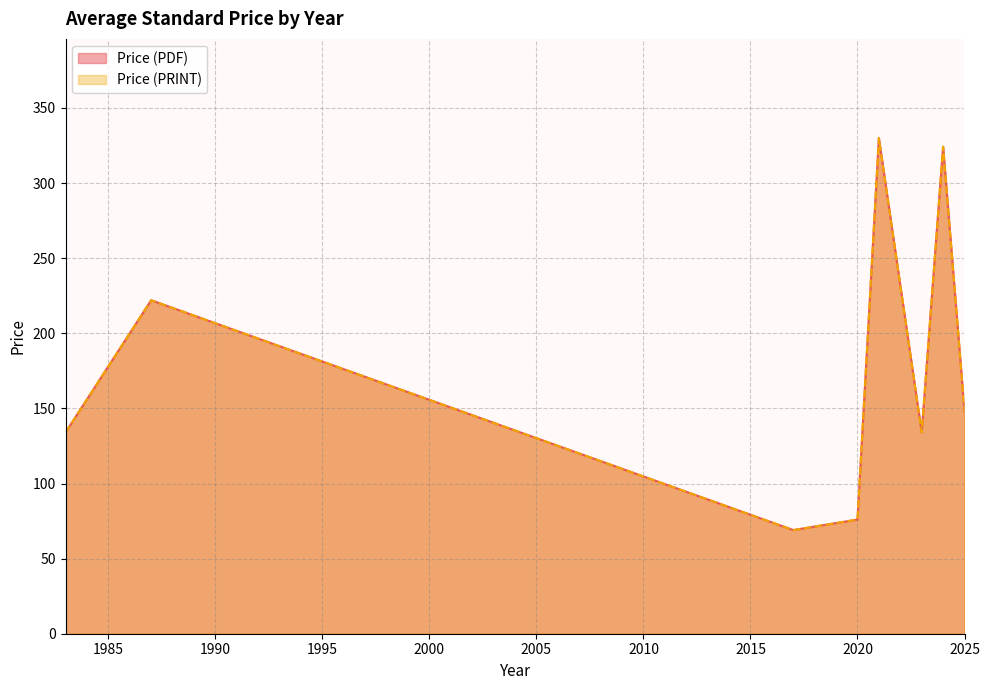

What is the sum of all Price (PDF) values?

6908.0